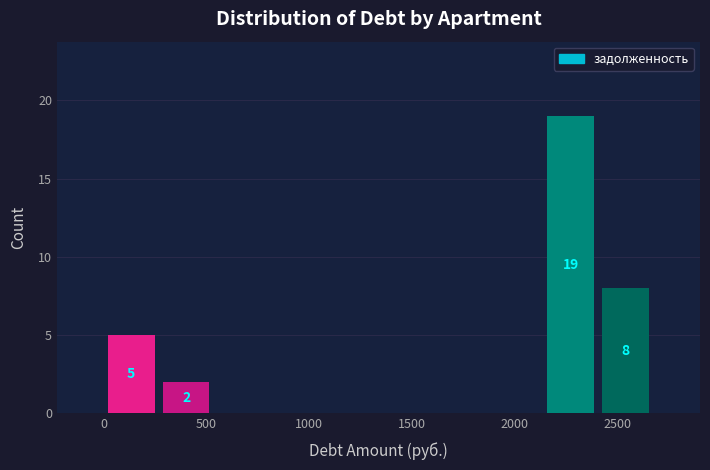

Over which range of the x-axis is the bar tallest?

2150 to 2400